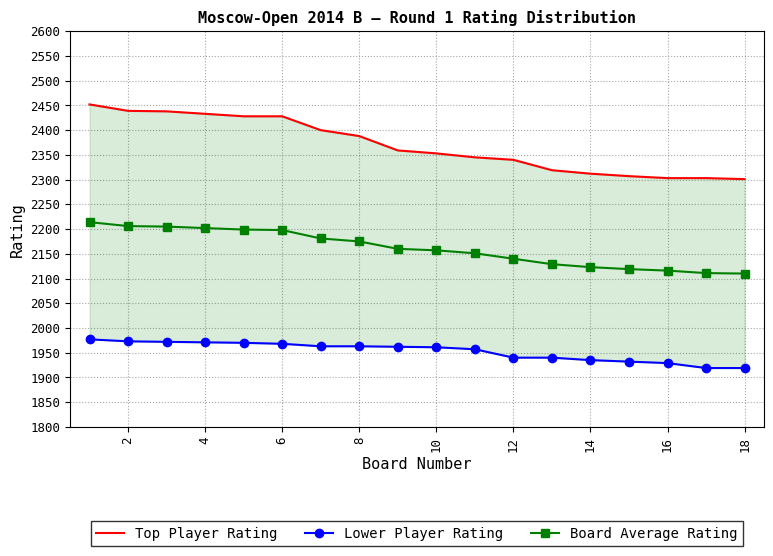

How many lines are shown in the chart?

3